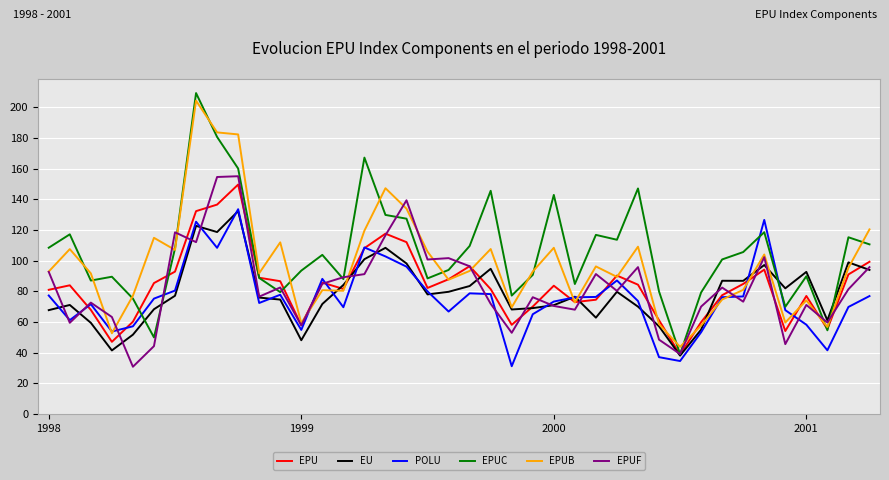

How many lines are shown in the chart?

6